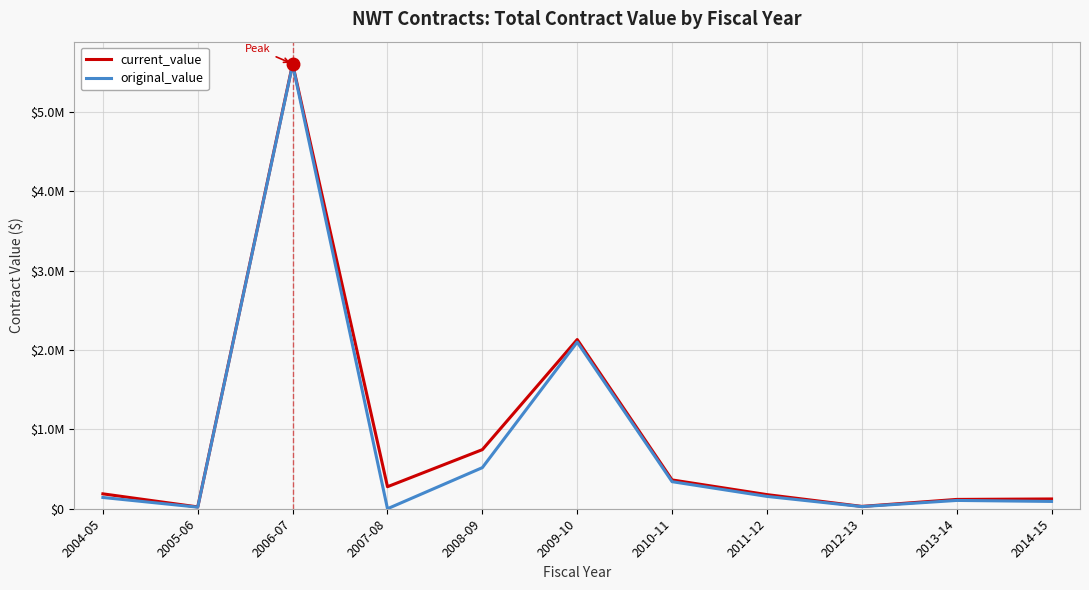

What are all the series names shown in the legend?

current_value, original_value